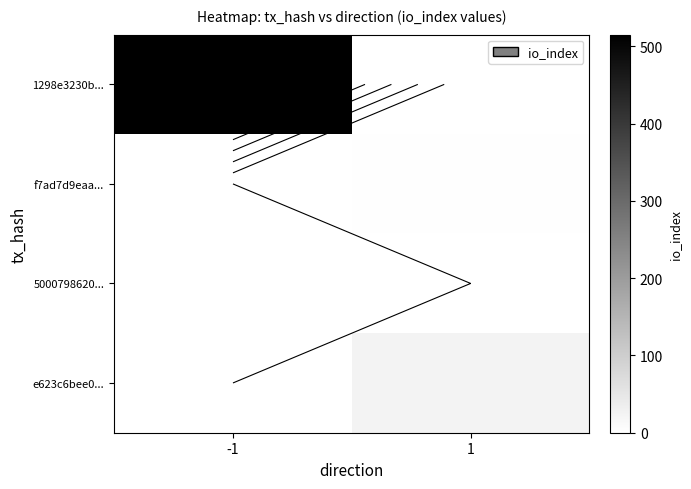

Count the 1298e3230b... values in the range 0 to 515.

2